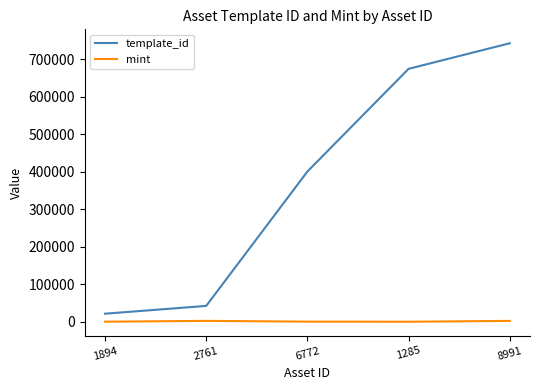

Which series changed the most between 2761 and 6772?

template_id